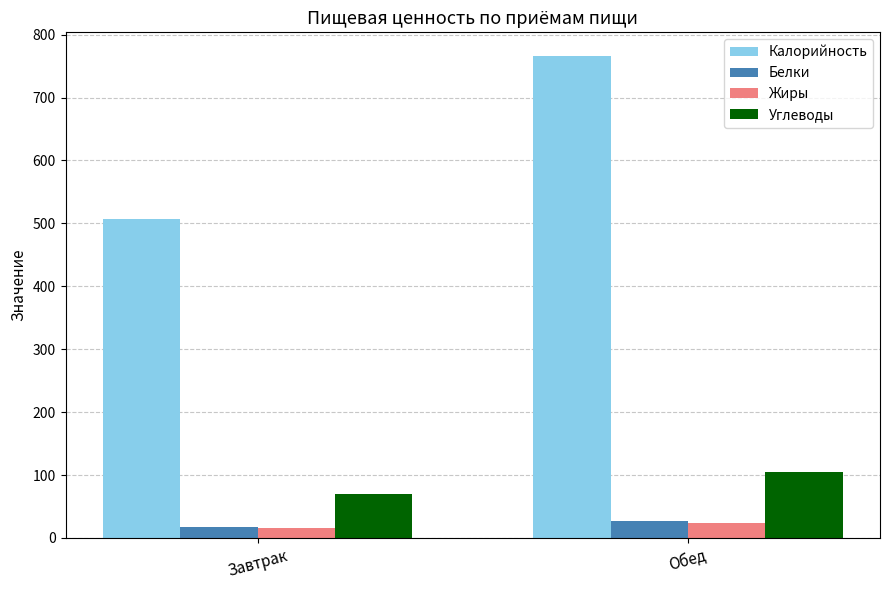

What is the label of the 1st bar from the left?

Завтрак